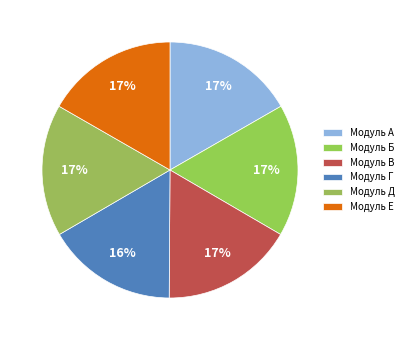

Between Модуль Г and Модуль В, which is larger?

Модуль В